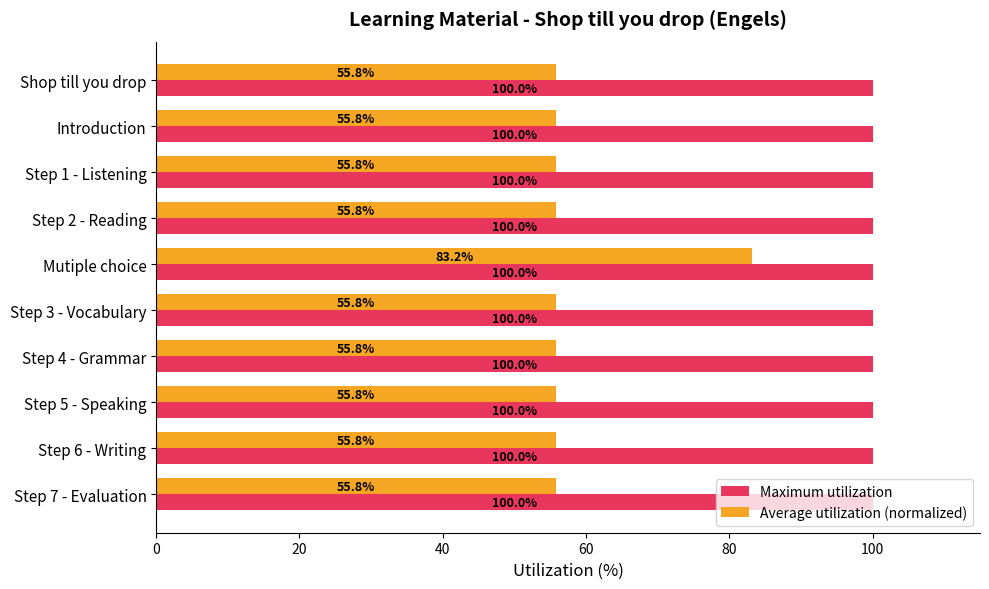

True or false: Maximum utilization has a value of 100.0 at Step 3 - Vocabulary.

True